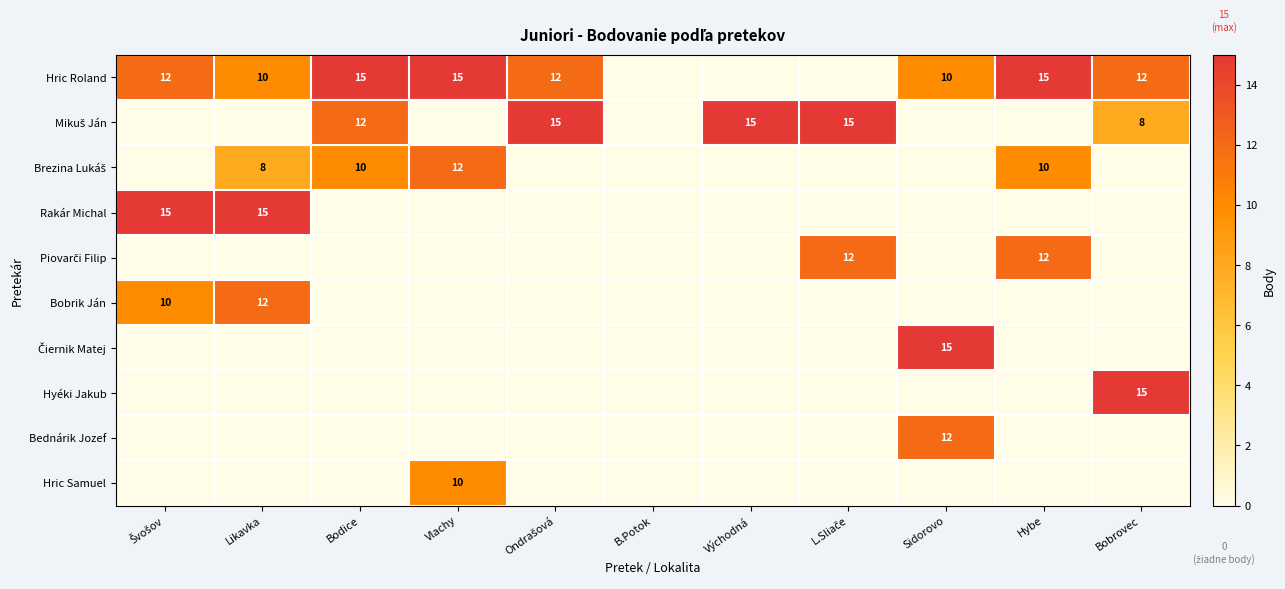

At Vlachy, list the series in order from largest to smallest.

Hric Roland, Brezina Lukáš, Hric Samuel, Mikuš Ján, Rakár Michal, Piovarči Filip, Bobrik Ján, Čiernik Matej, Hyéki Jakub, Bednárik Jozef